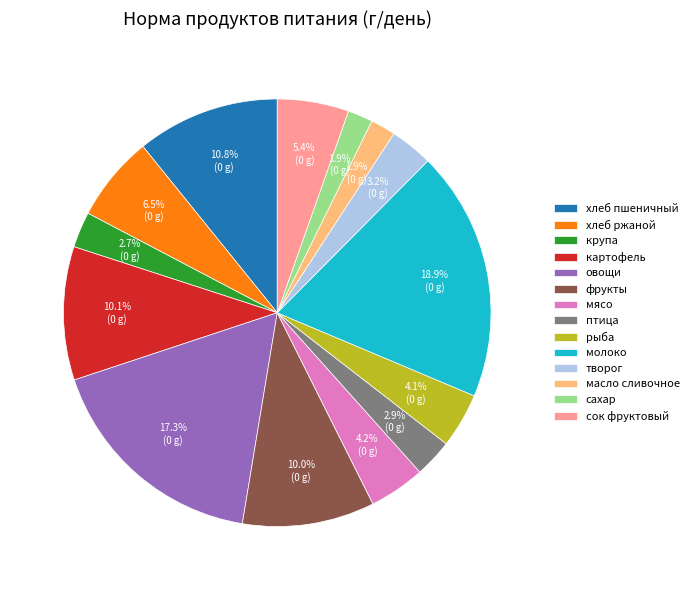

Is there any slice that represents more than half of the pie?

No